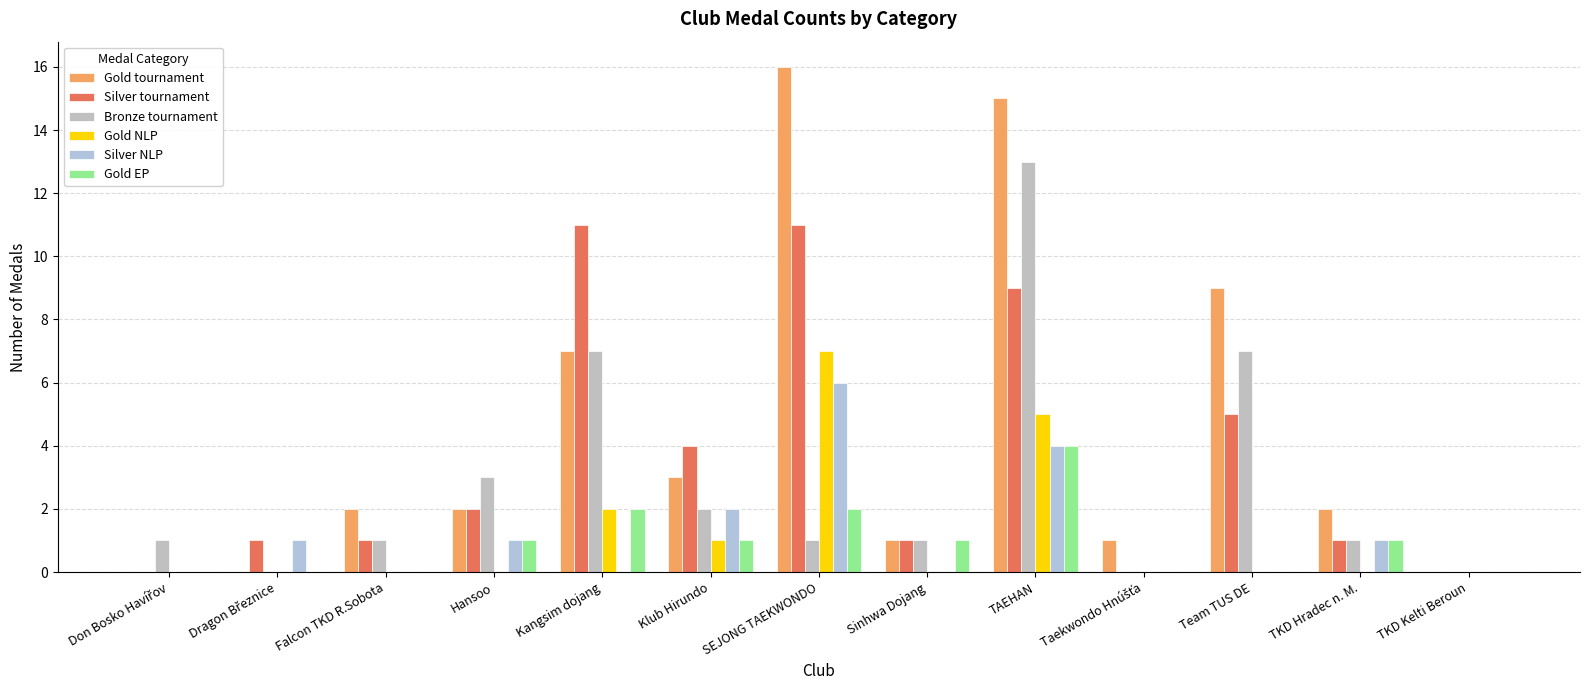

Count the number of categories in the chart.

13